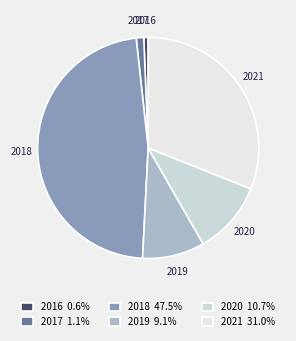

Between 2021 and 2020, which is larger?

2021